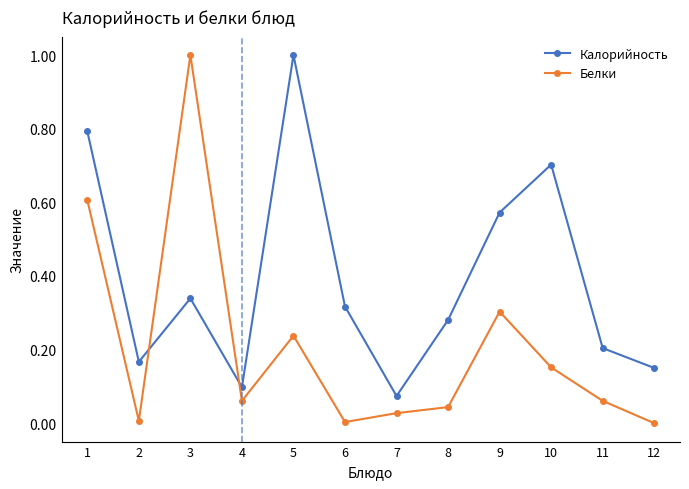

What is the greatest value displayed?

1.0